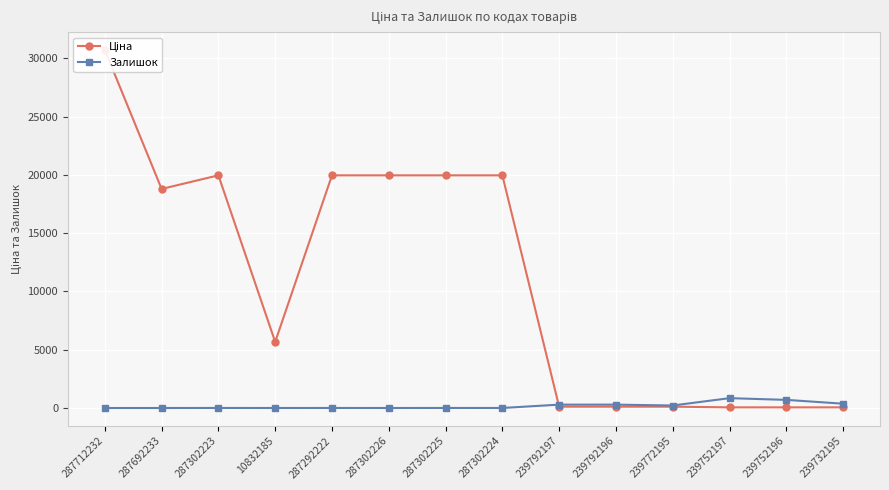

Where is Ціна nearest to the value 15387?

287692233